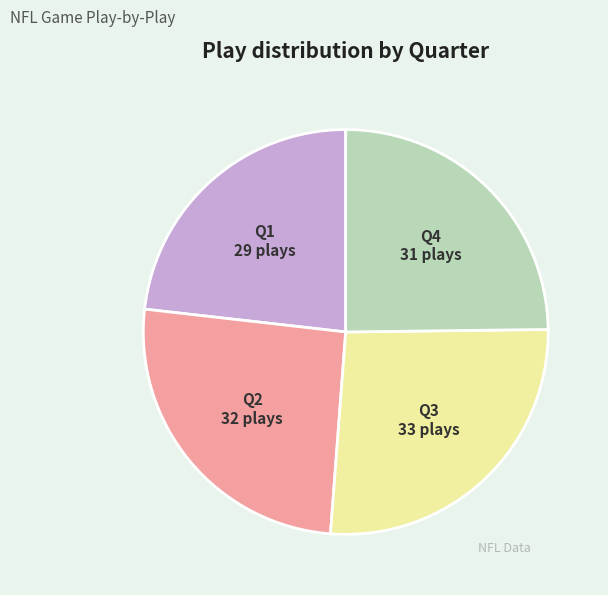

Is there any slice that represents more than half of the pie?

No